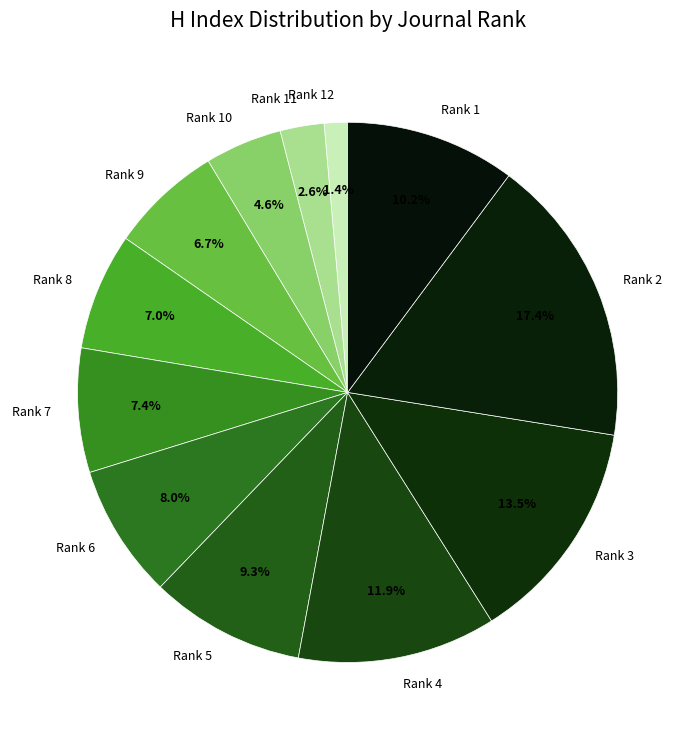

Is it true that Rank 9 is 7% of the pie?

True